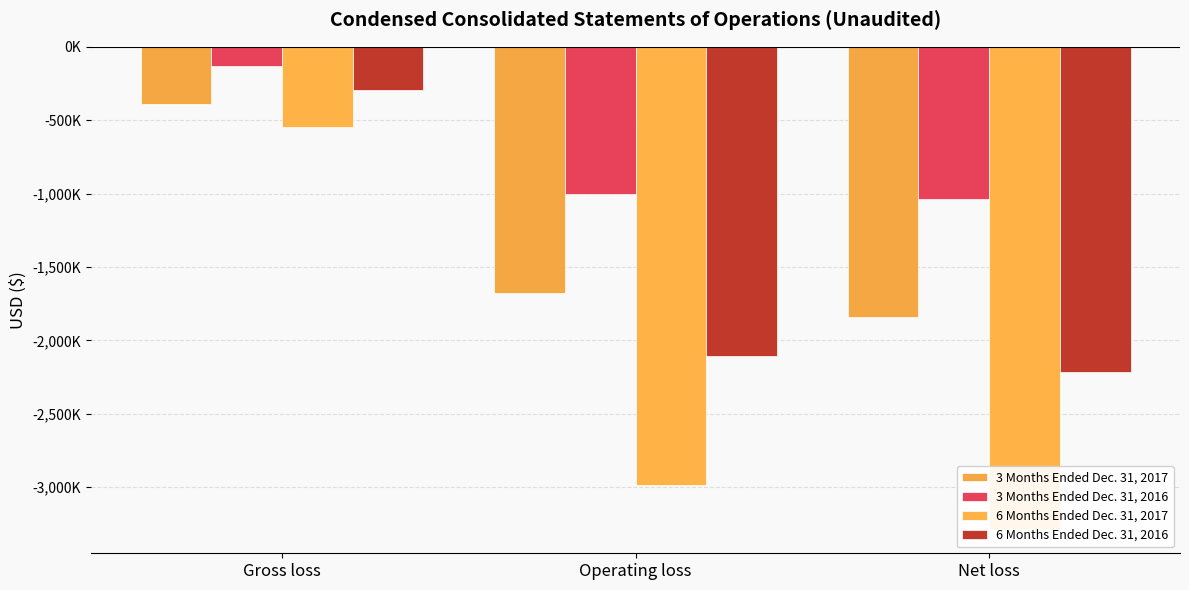

At which category does the chart reach its peak across all series?

Gross loss